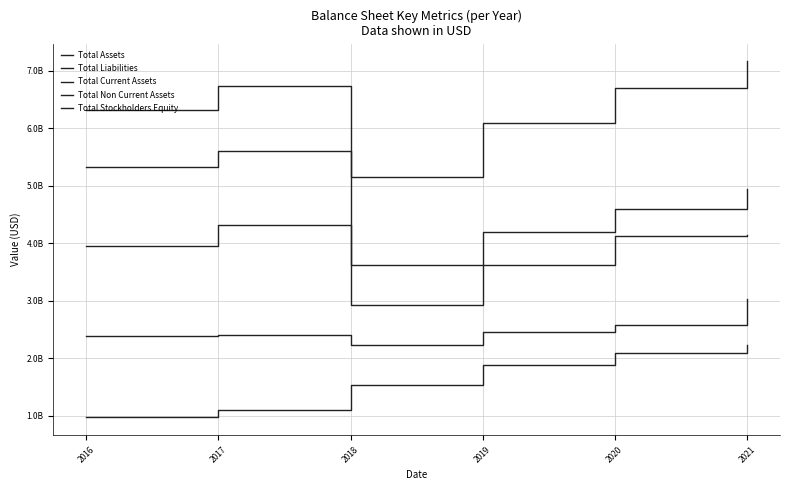

True or false: Total Liabilities and Total Non Current Assets cross at least once.

False